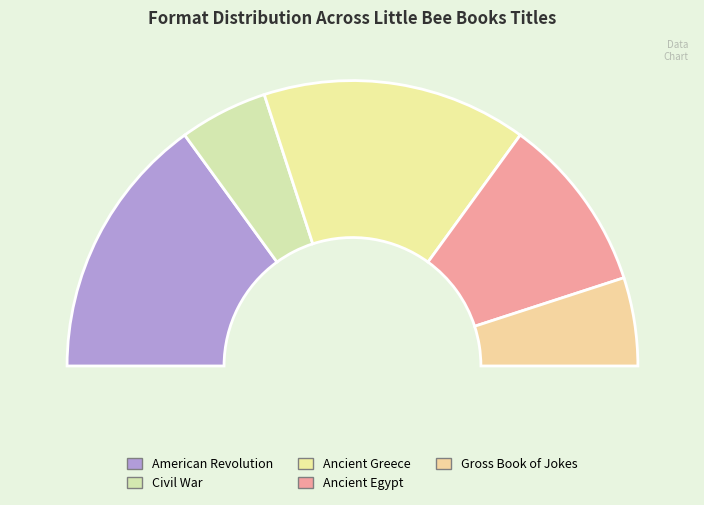

Does any single category account for the majority?

No